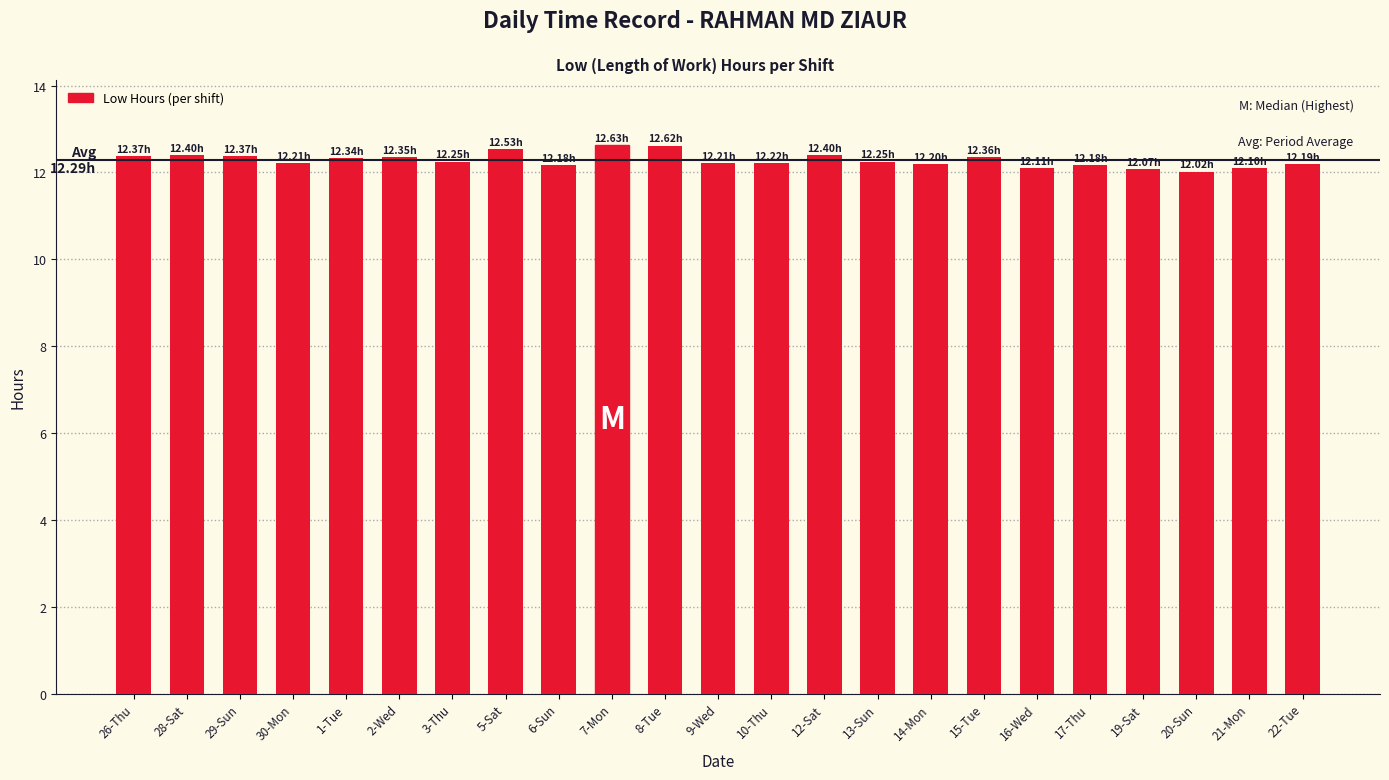

What is the change in value from 6-Sun to 15-Tue?

+0.2